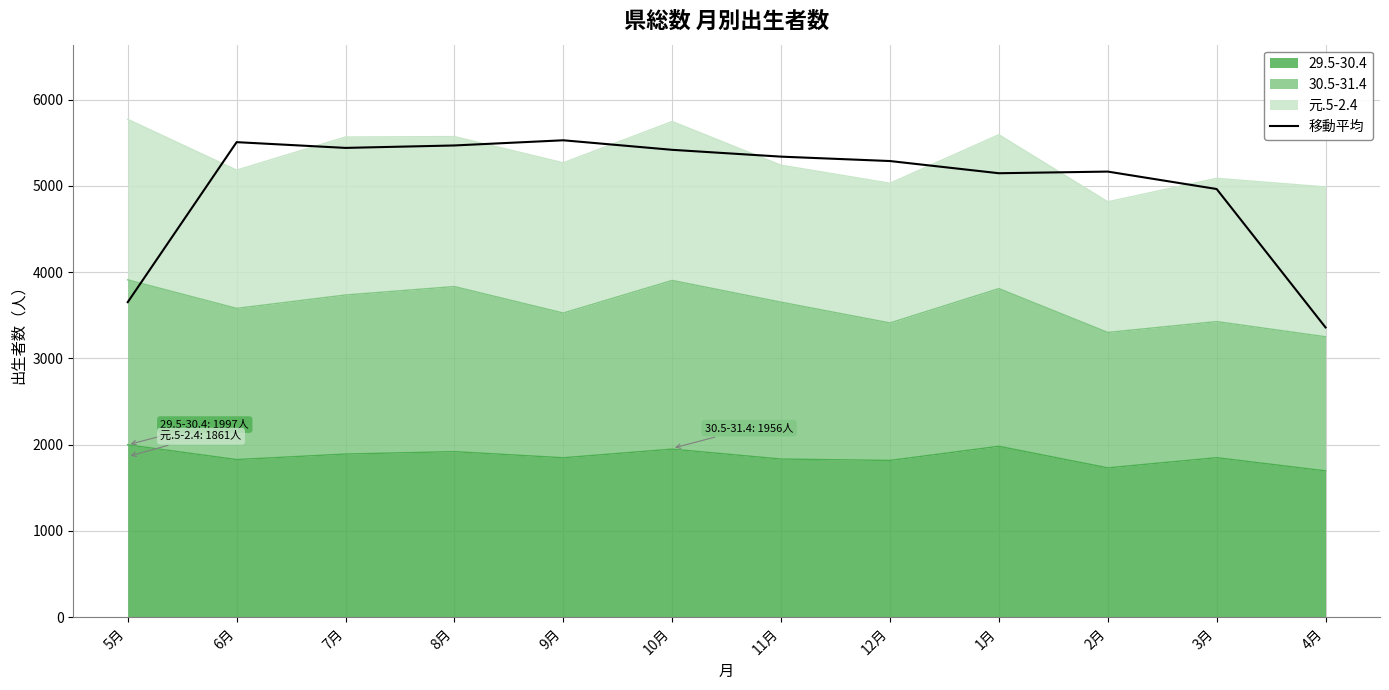

Does the chart display data point markers on the line(s)?

No